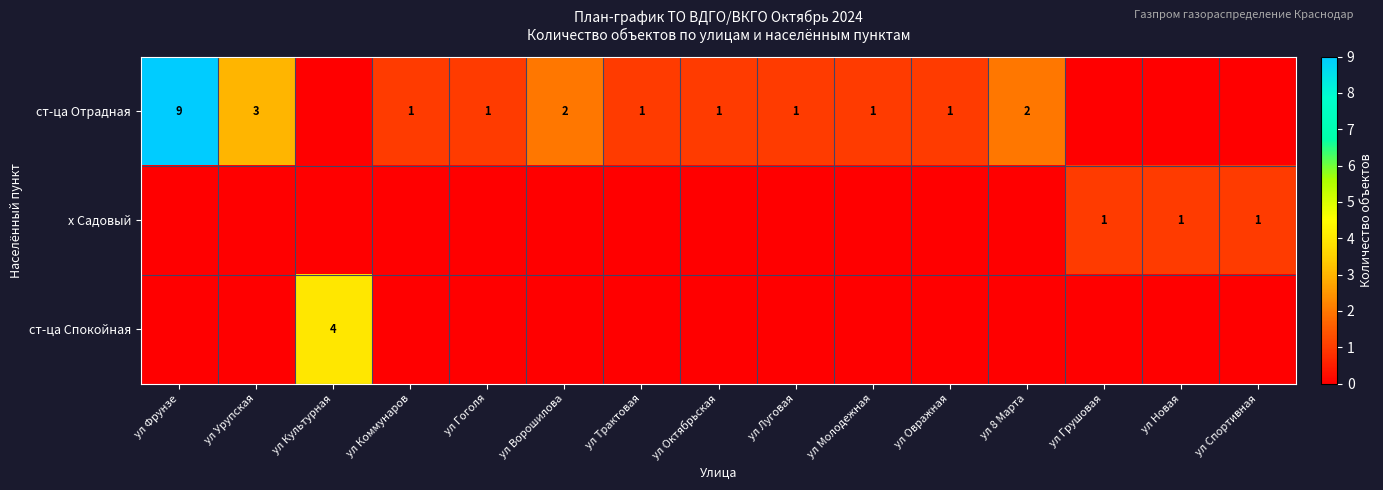

Is it true that ст-ца Отрадная equals 1 at ул Трактовая?

True